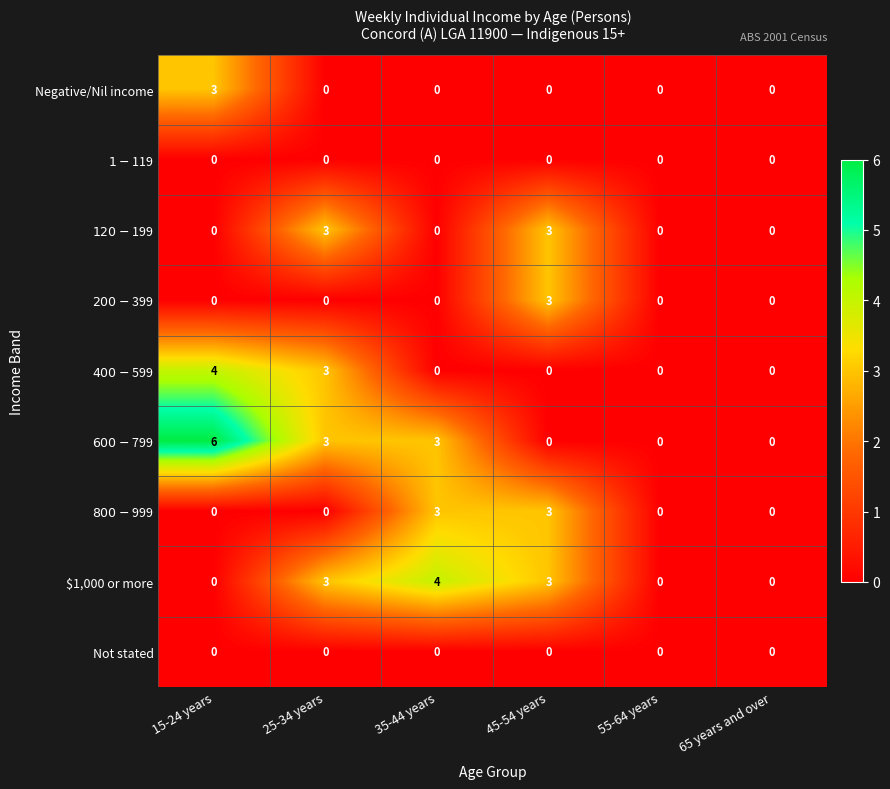

What is the spread (max minus min) of values at 35-44 years?

4